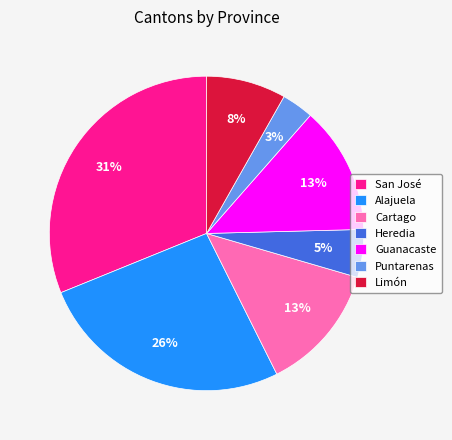

What percentage is the Guanacaste slice, to the nearest percent?

13%